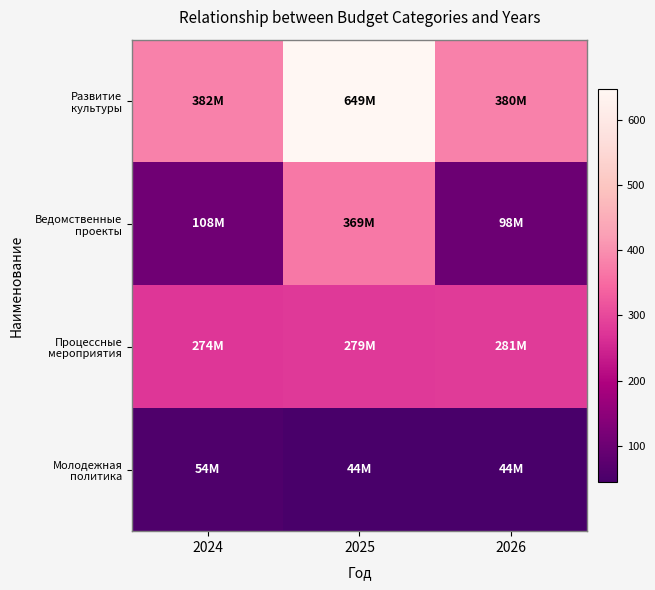

At 2024, list the series in order from largest to smallest.

Развитие культуры, Процессные мероприятия, Ведомственные проекты, Молодежная политика